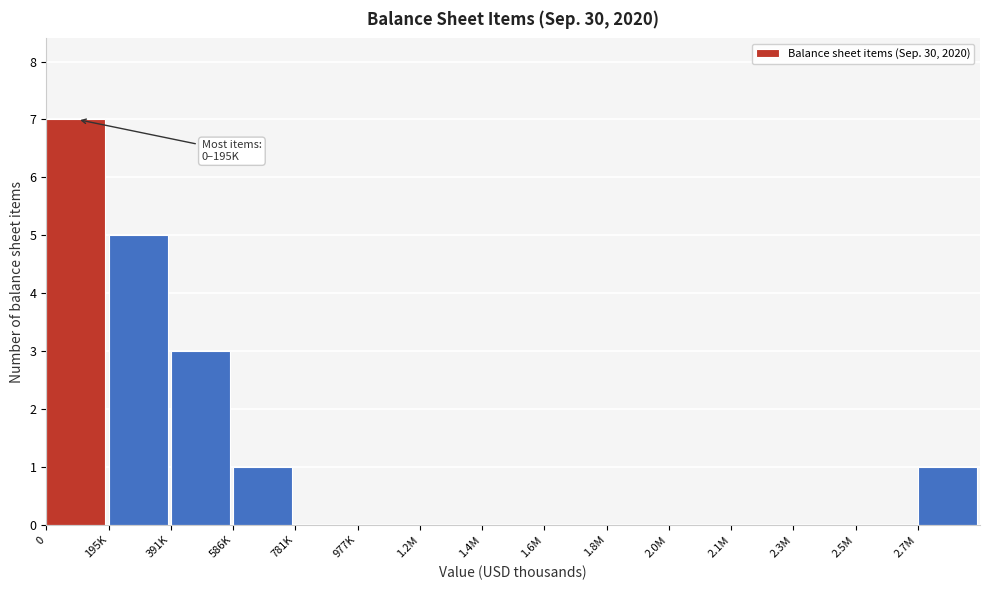

Reading left to right, extract all data points from this chart.

0=7	195K=5	391K=3	586K=1	781K=0	977K=0	1.2M=0	1.4M=0	1.6M=0	1.8M=0	2.0M=0	2.1M=0	2.3M=0	2.5M=0	2.7M=1